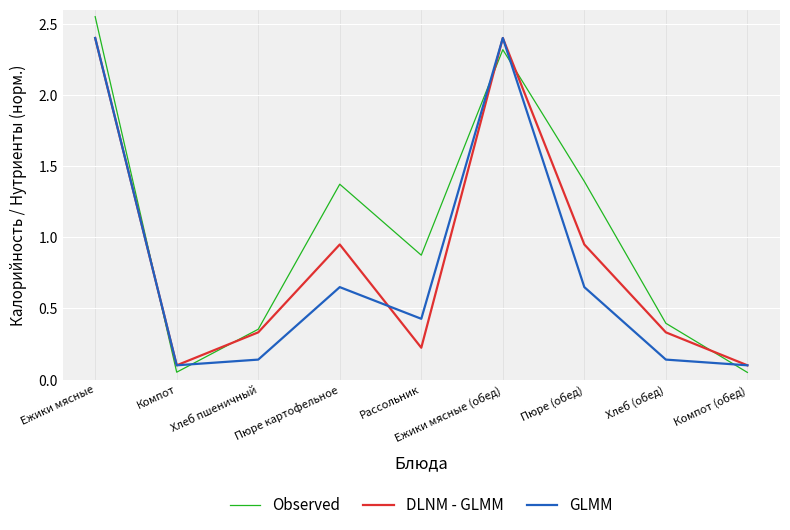

What is the sum of the Observed values at Ежики мясные (обед) and Пюре (обед)?

3.7